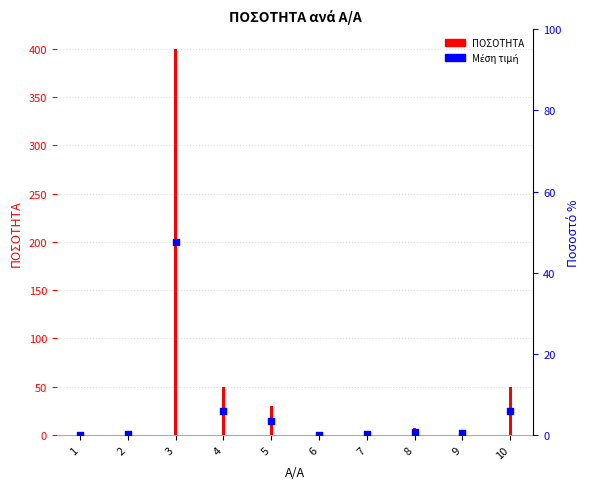

What is the total value across all series at 2?

3.0